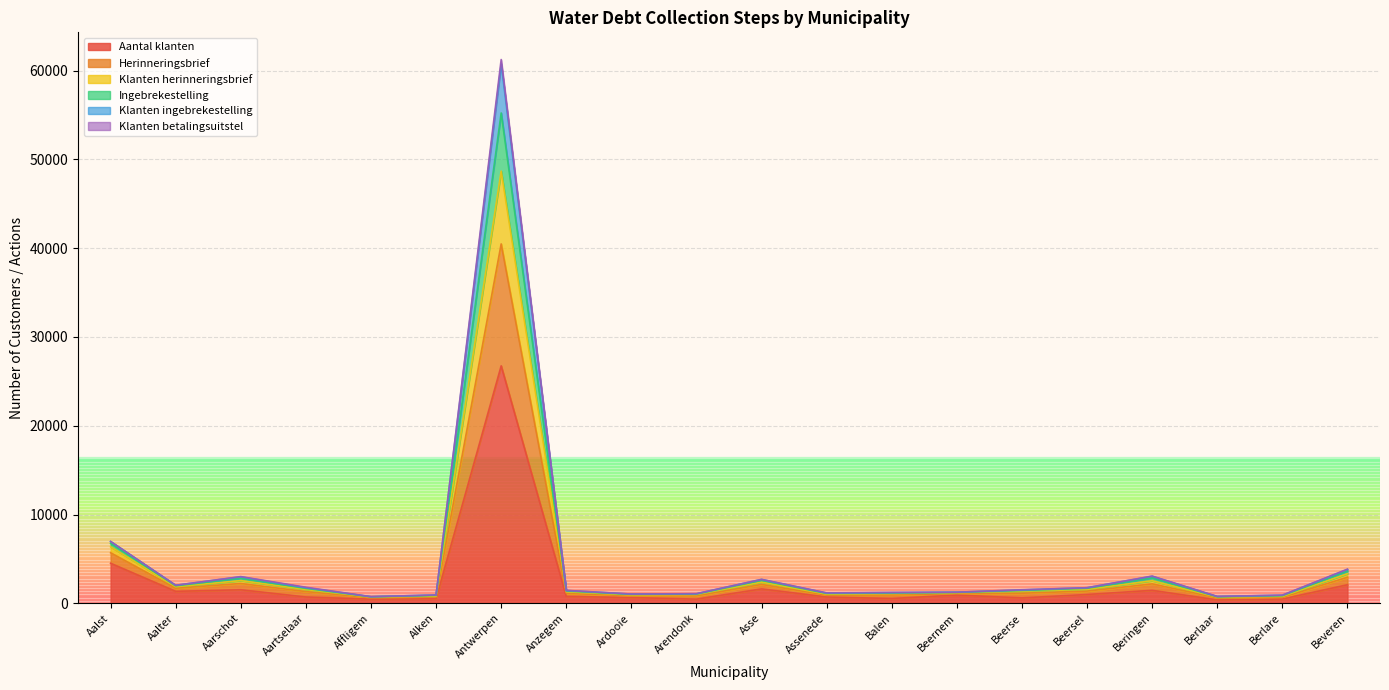

True or false: Klanten ingebrekestelling and Herinneringsbrief intersect in this chart.

False